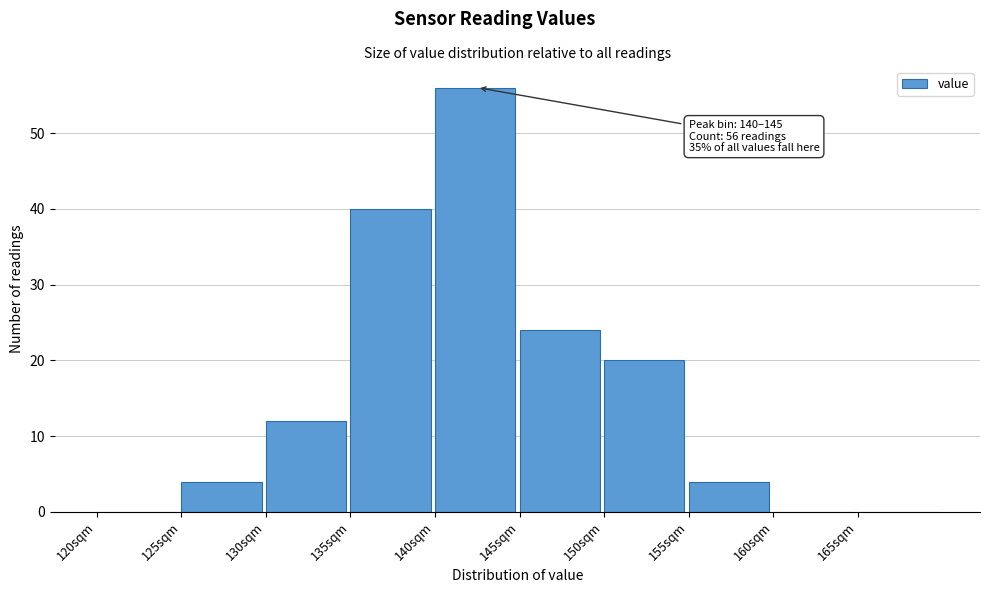

Over which range of the x-axis is the bar tallest?

140 to 145